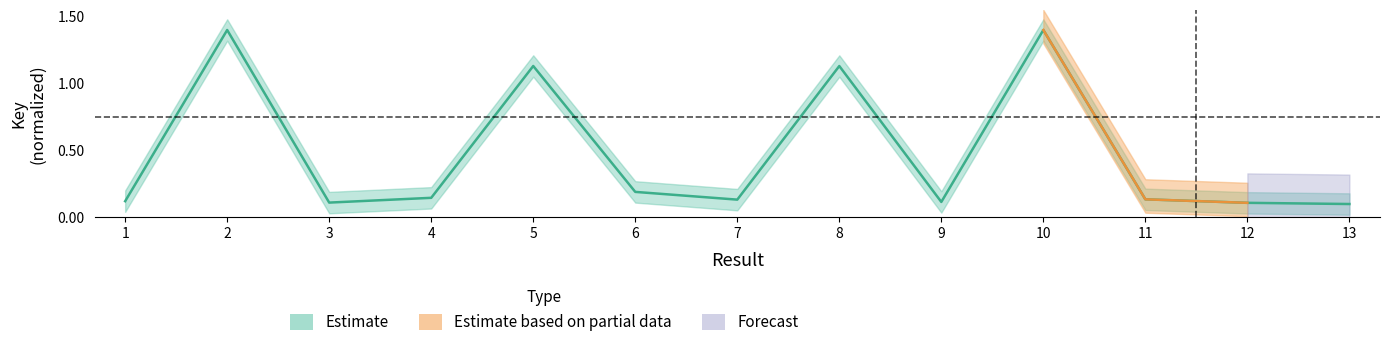

List the labels in order of value, smallest first.

13, 12, 3, 9, 1, 7, 11, 4, 6, 8, 5, 2, 10